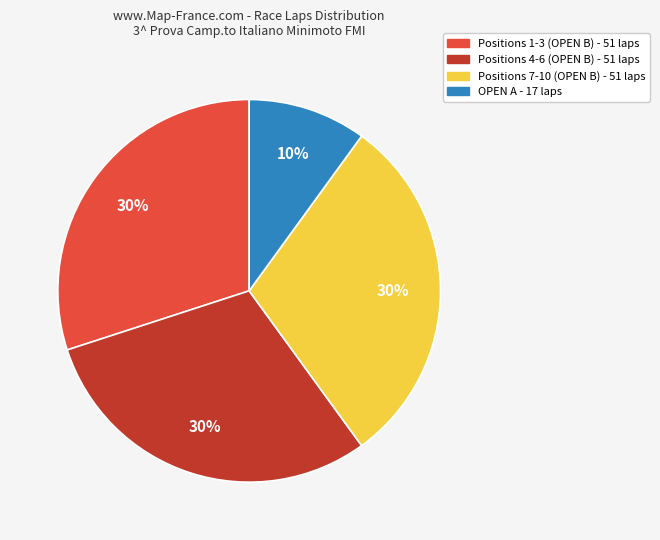

To the nearest percent, what is the average slice percentage?

25%